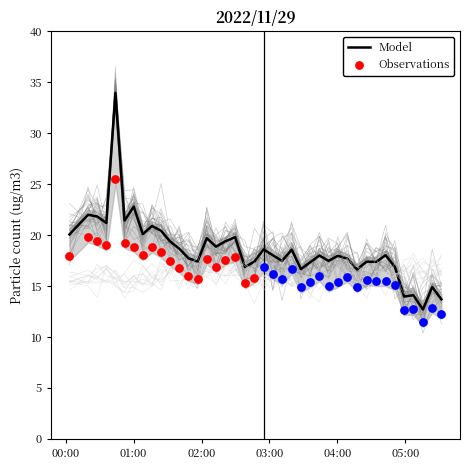

What is the maximum value for Model?

34.0